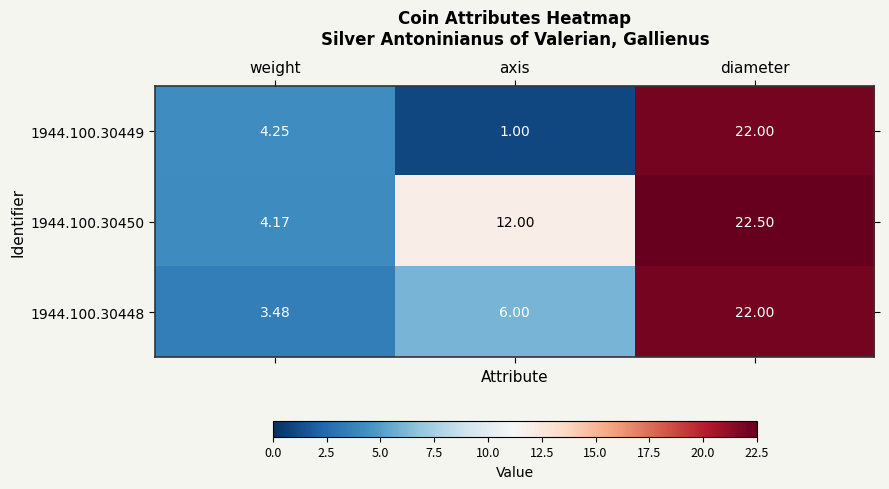

At which category does the chart reach its minimum across all series?

axis